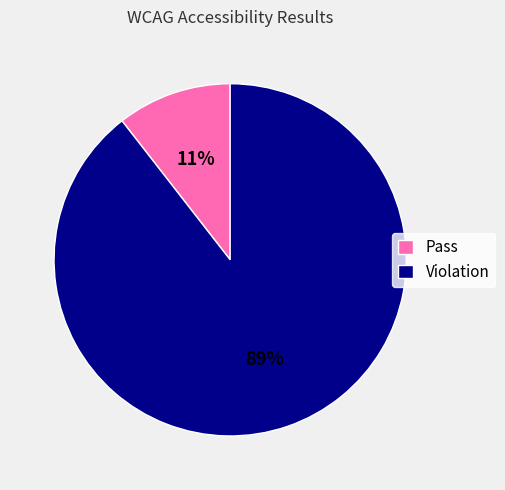

How many segments does this pie chart have?

2